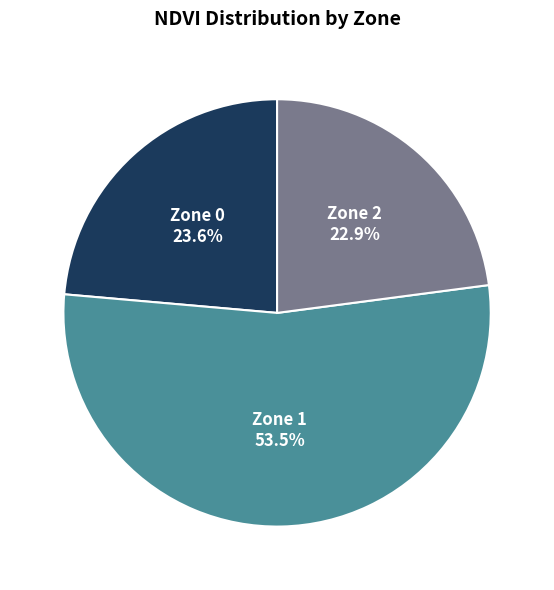

Is there any slice that represents more than half of the pie?

Yes